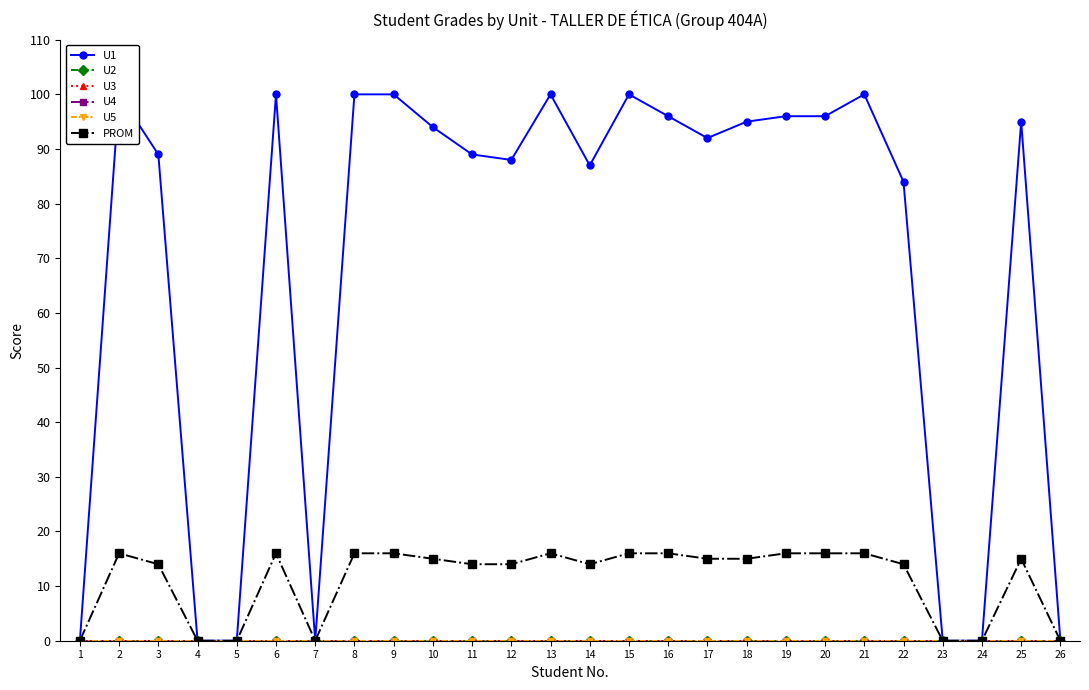

Is this an area chart (filled region under the line)?

No